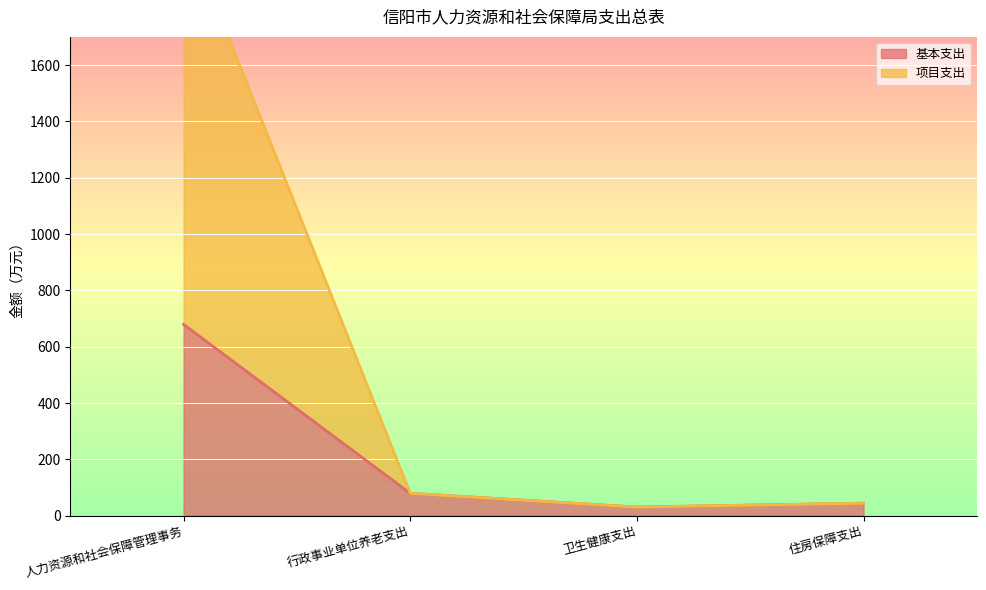

The value of 项目支出 at 住房保障支出 is 16.0. True or false?

False